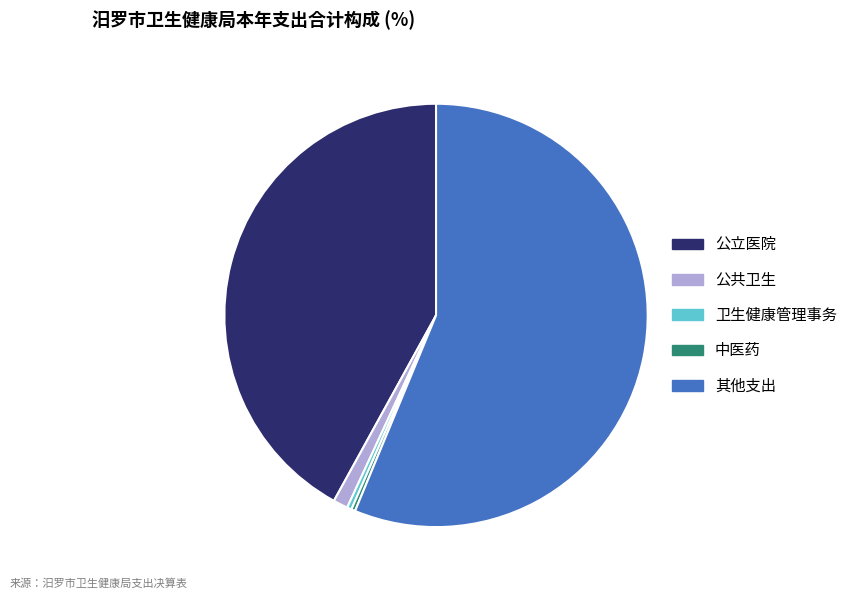

Is it true that 其他支出 is 56% of the pie?

True